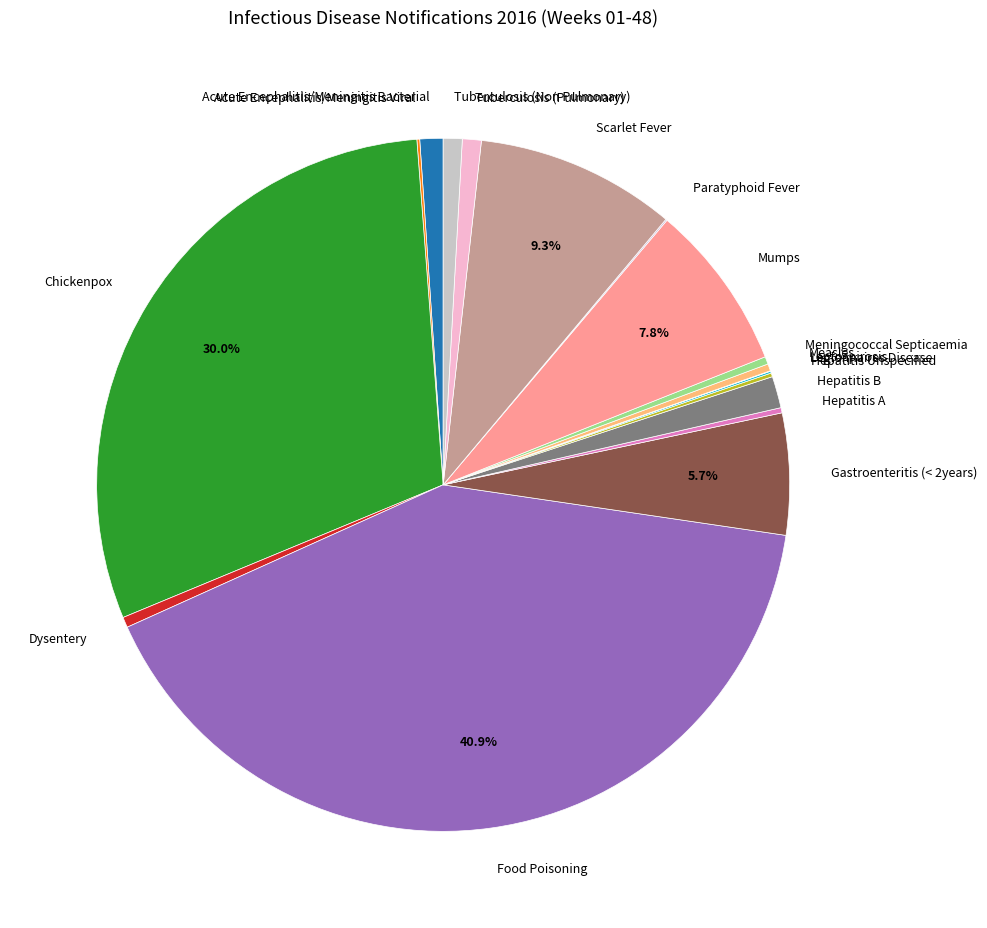

To the nearest percent, what is the combined percentage of Dysentery and Meningococcal Septicaemia?

1%